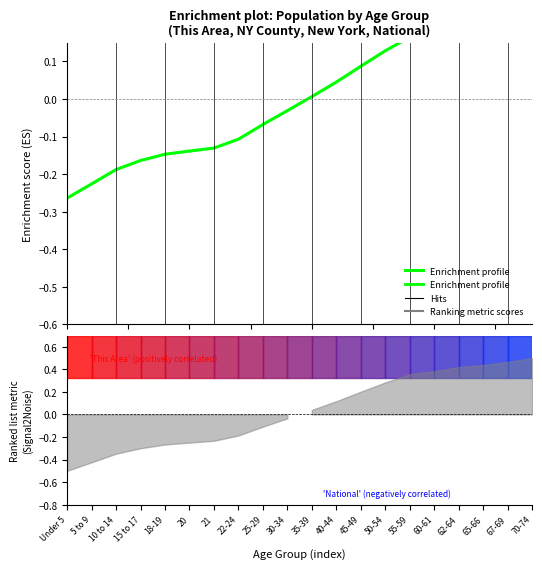

Does the chart display data point markers on the line(s)?

No